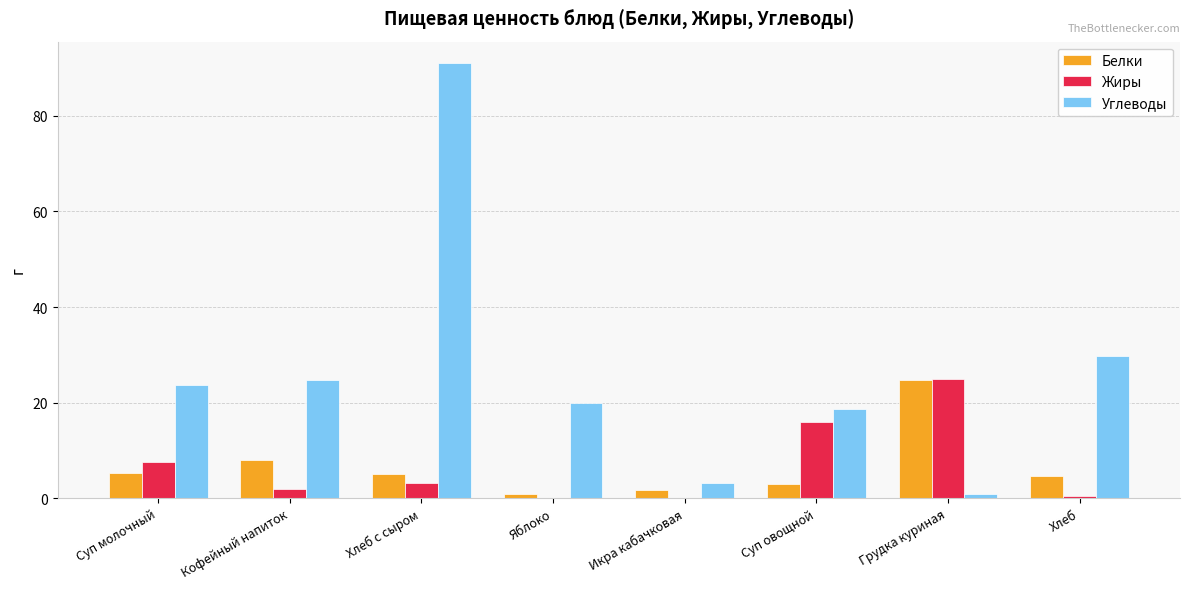

The Жиры series shows 2.0 at Кофейный напиток. True or false?

True